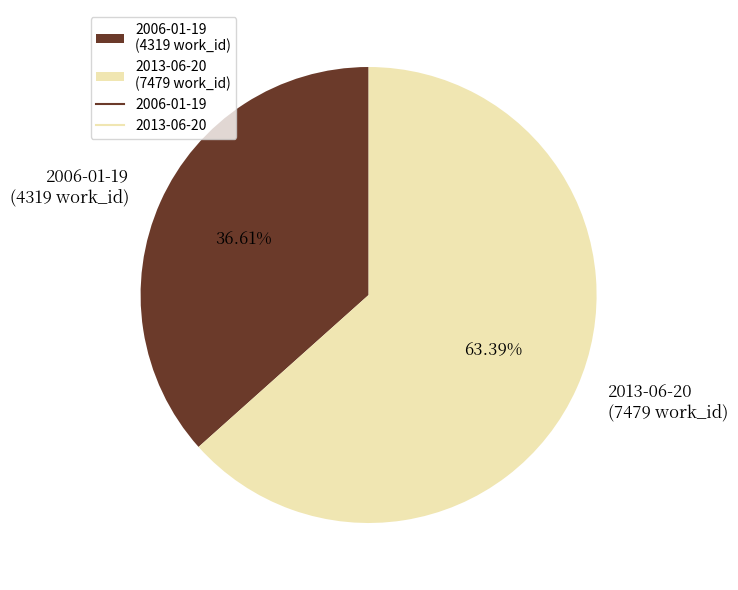

True or false: 2013-06-20 accounts for 63% of the total.

True